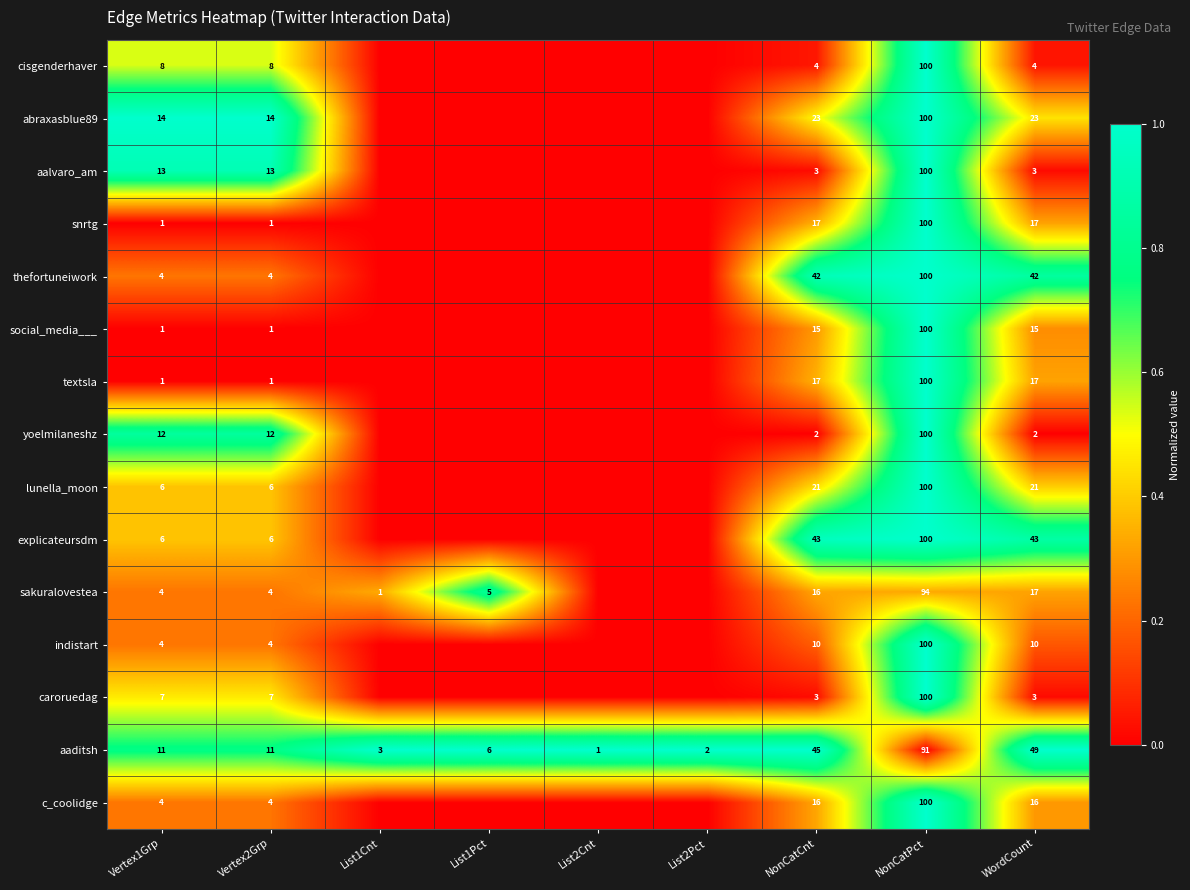

What is the sum of the sakuralovestea values at WordCount and List1Cnt?

18